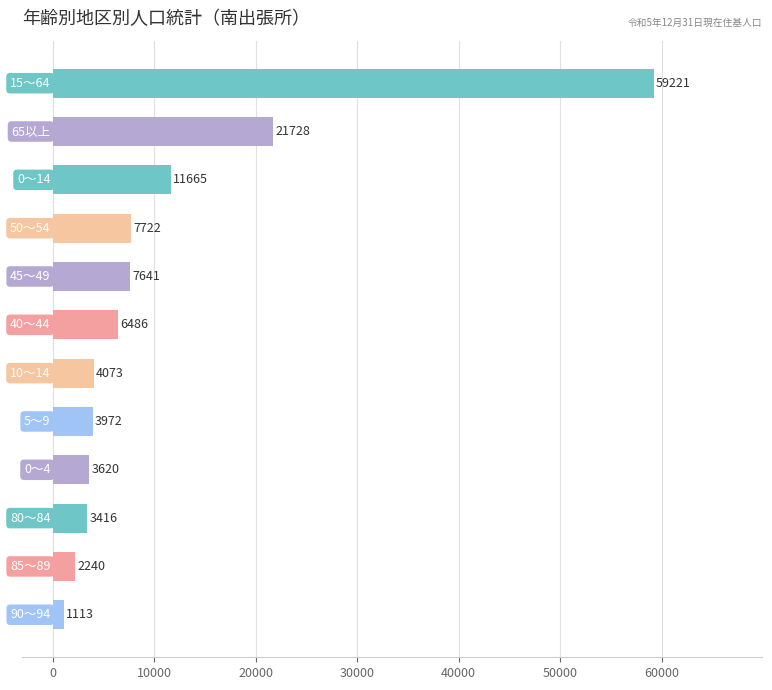

What is the difference between the second highest and minimum values?

20615